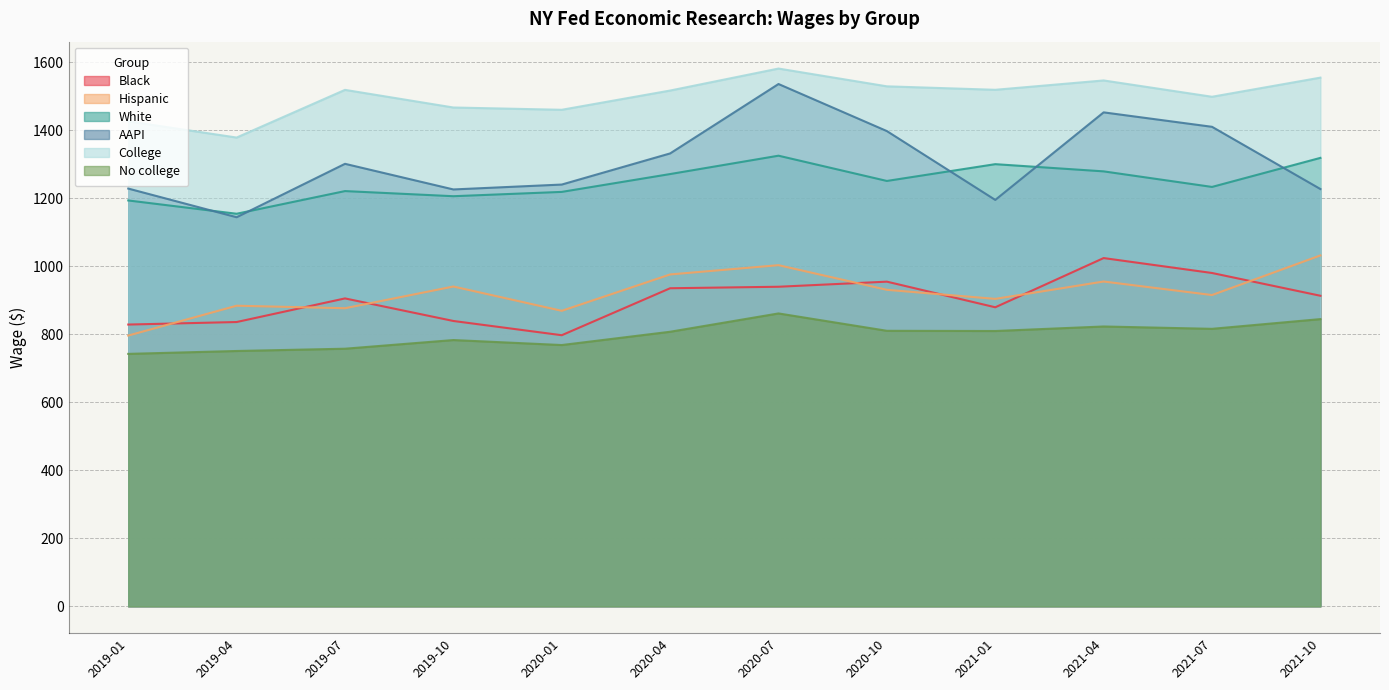

What is the difference between the maximum and minimum values in the College series?

203.0